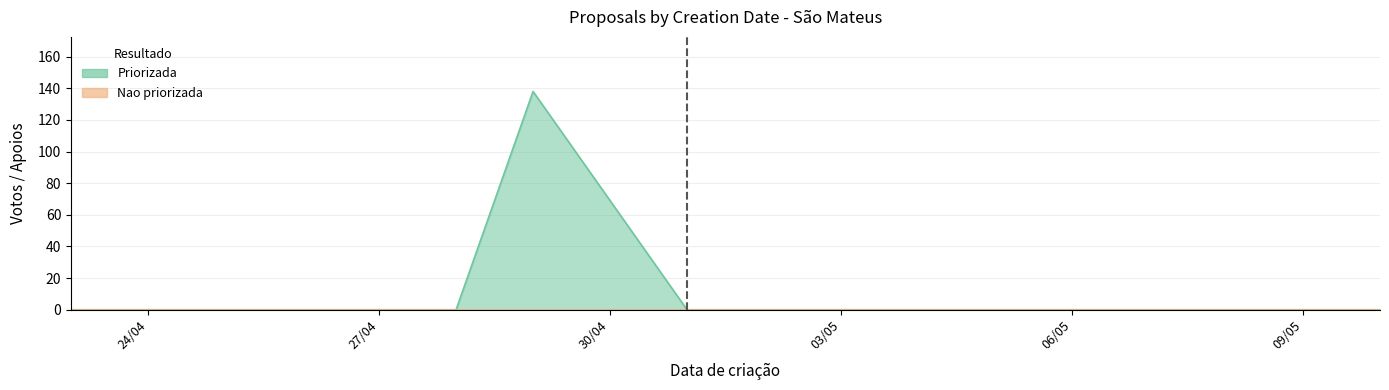

True or false: Priorizada and Nao priorizada intersect in this chart.

False